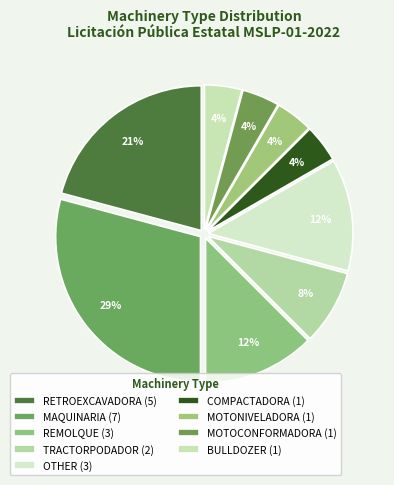

To the nearest percent, what is the average slice percentage?

11%